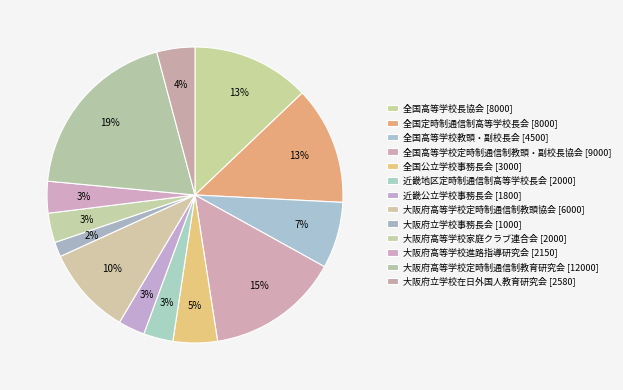

To the nearest percent, what is the average slice percentage?

8%